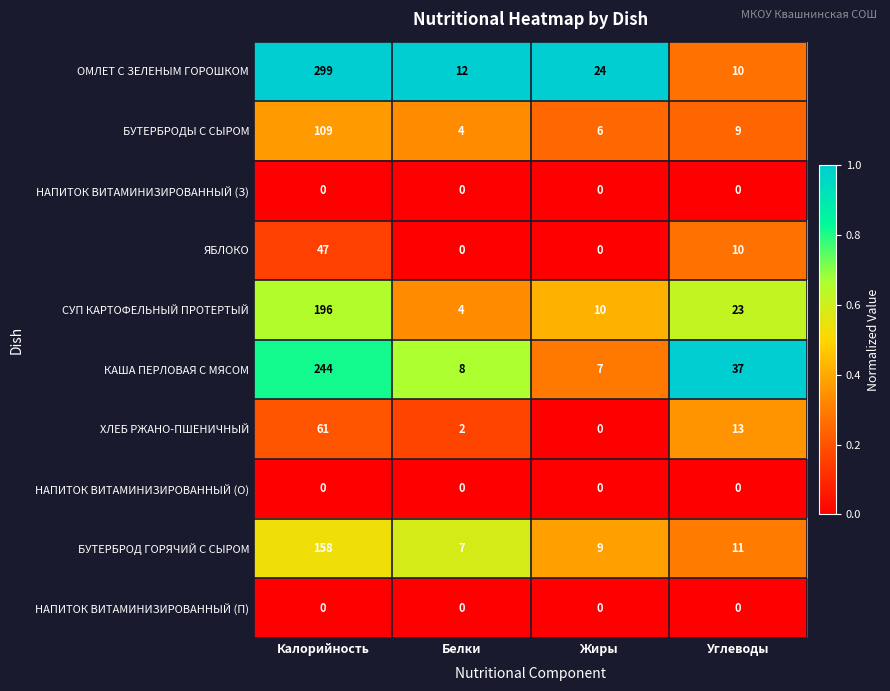

At which category is the sum across all series the highest?

Калорийность